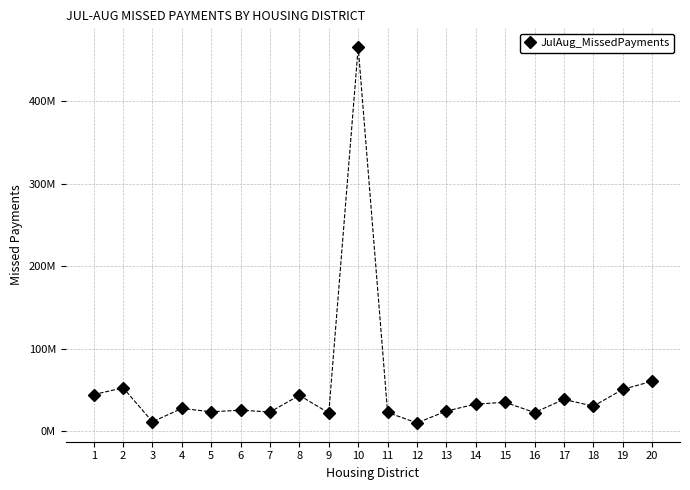

What is the change in value from 14 to 15?

+2191824